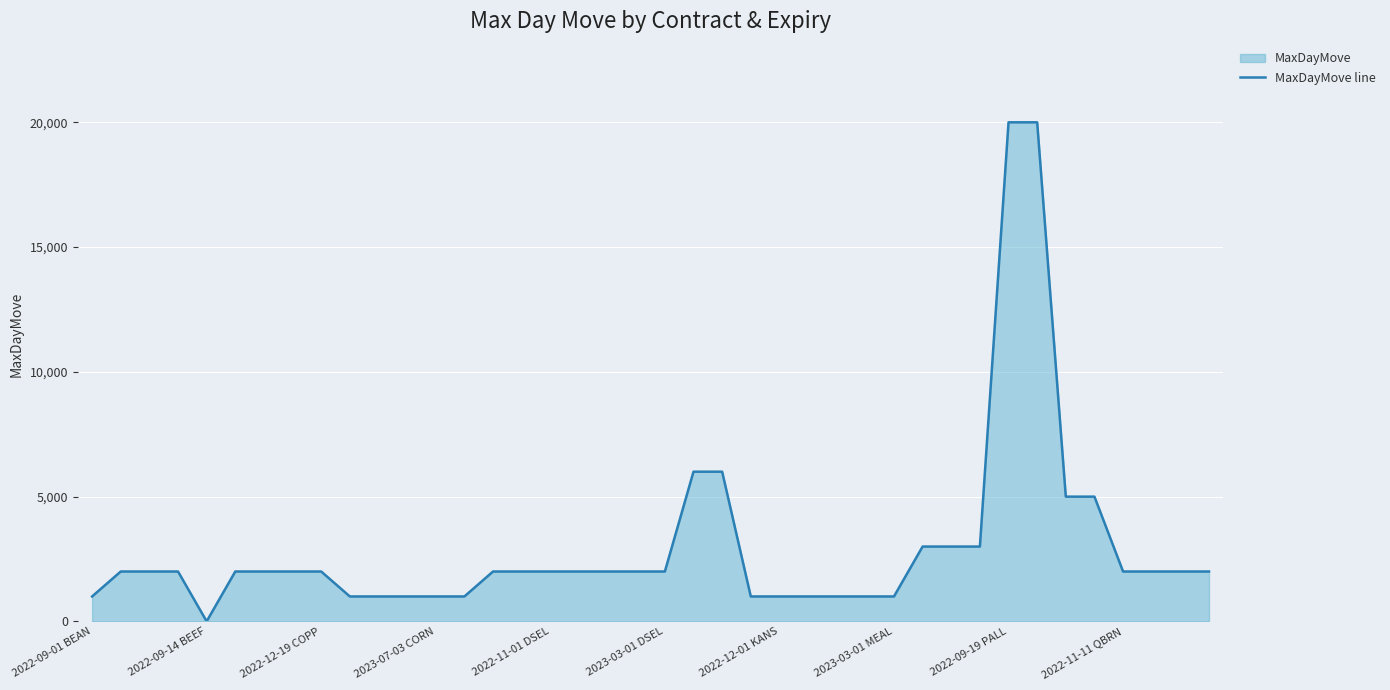

What is the approximate value at 2022-11-01 DSEL, to the nearest 50?

2000